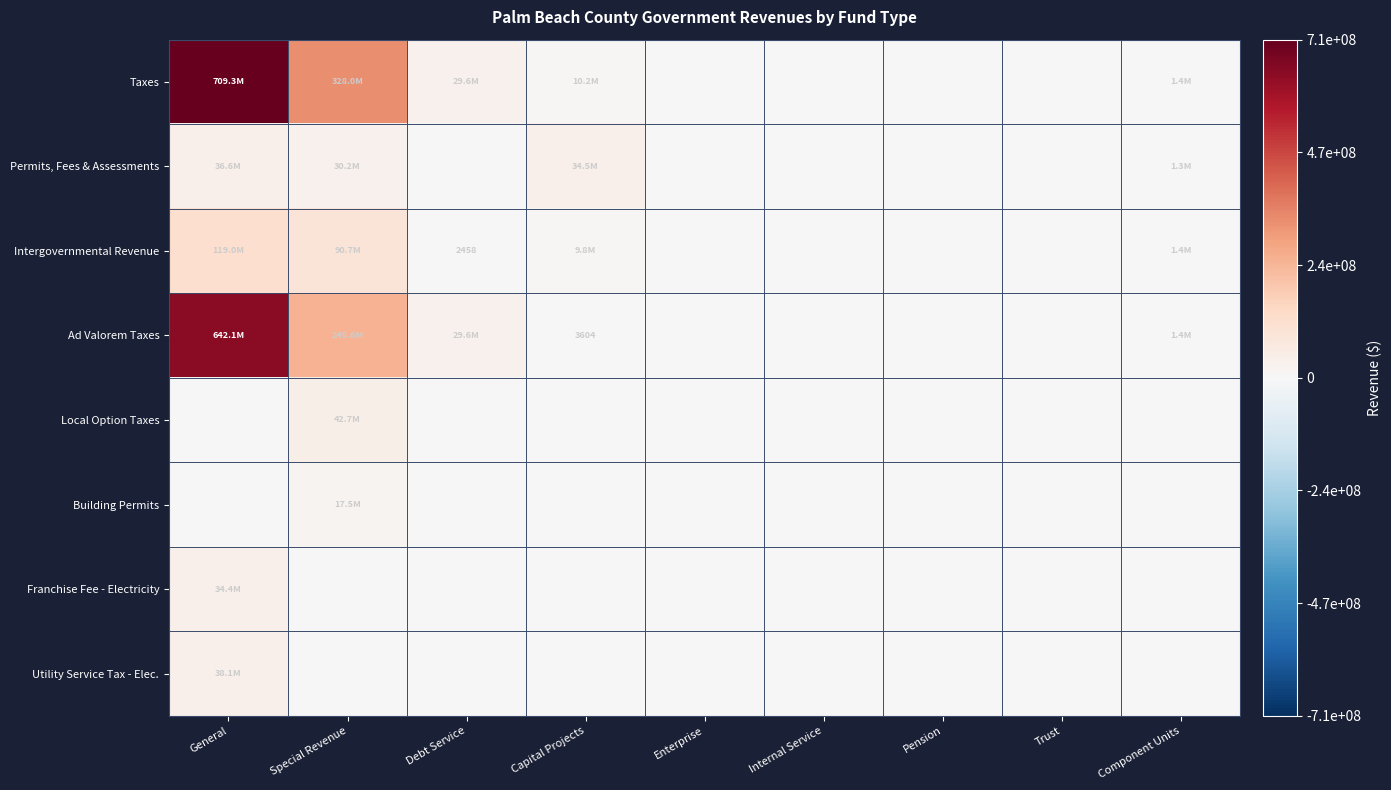

What is the difference between the Utility Service Tax - Elec. values at Capital Projects and General?

38084378